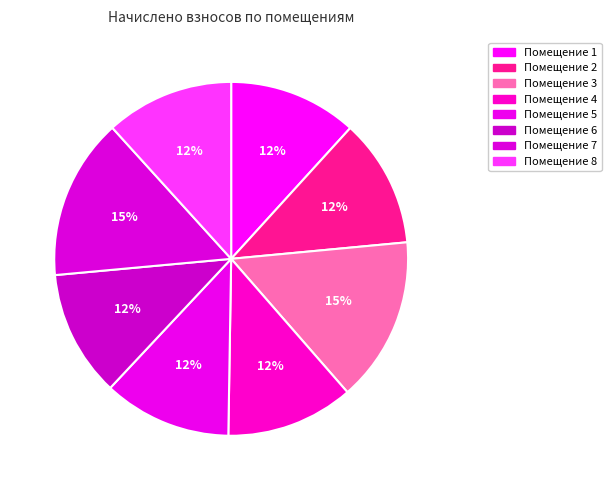

What is the smallest slice in the pie chart?

6